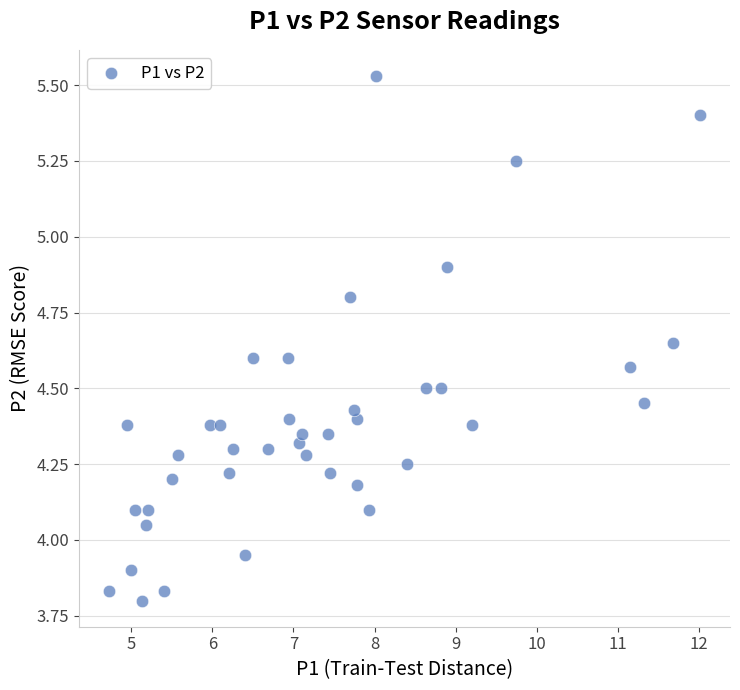

What is the range of Y values (max minus min)?

1.7